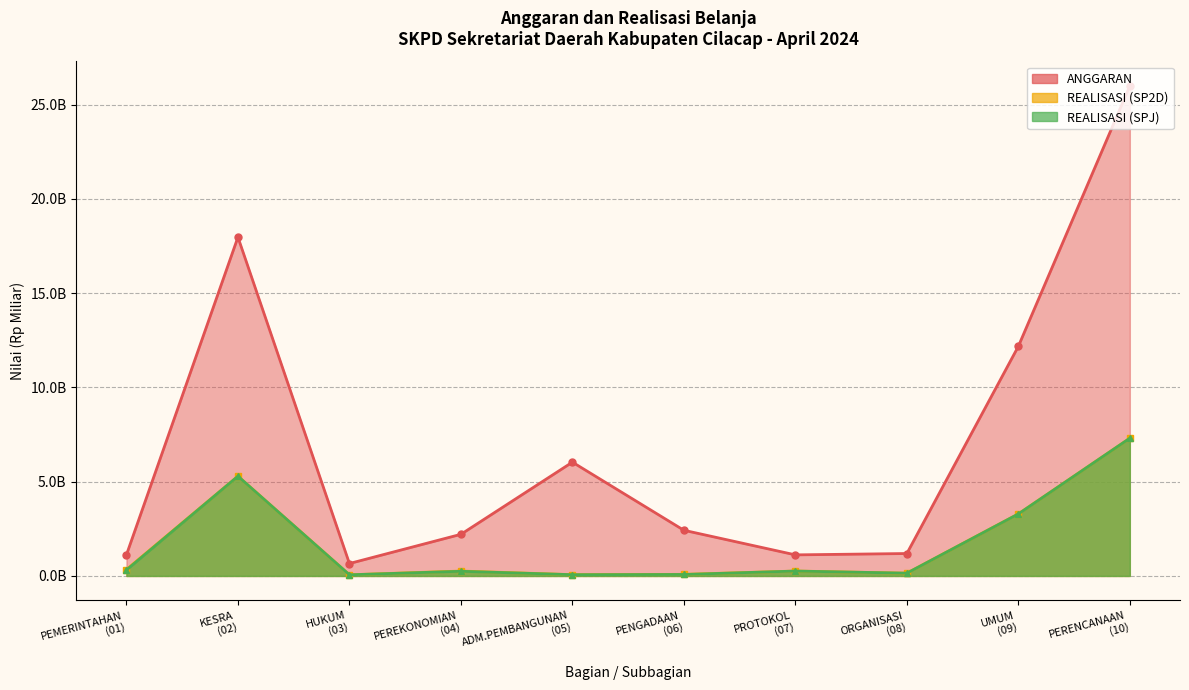

Rank the categories by REALISASI (SPJ) value from lowest to highest.

HUKUM
(03), ADM.PEMBANGUNAN
(05), PENGADAAN
(06), ORGANISASI
(08), PEREKONOMIAN
(04), PROTOKOL
(07), PEMERINTAHAN
(01), UMUM
(09), KESRA
(02), PERENCANAAN
(10)